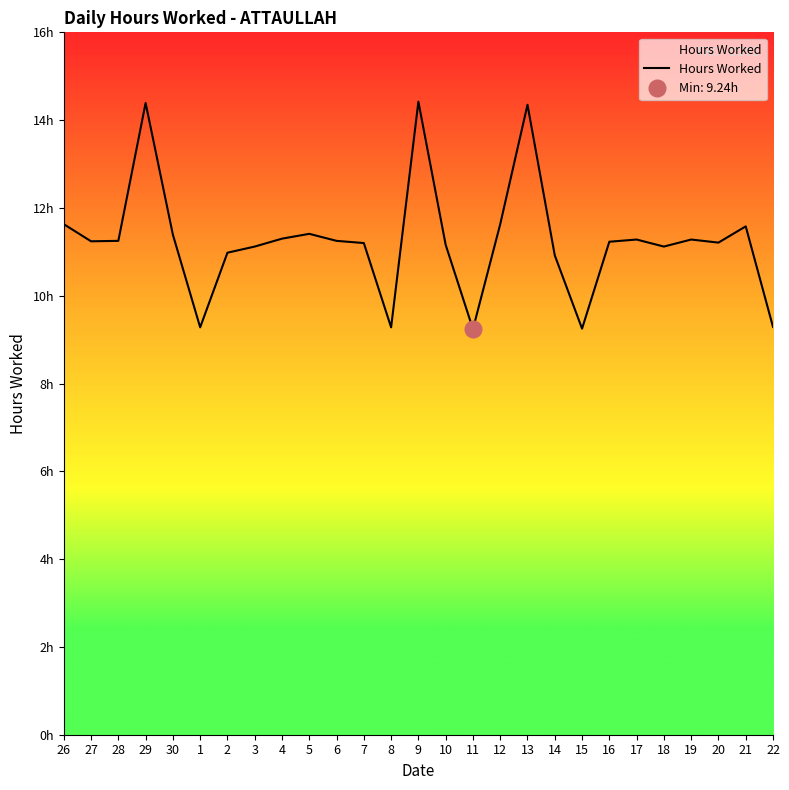

How many data points does each series have?

27